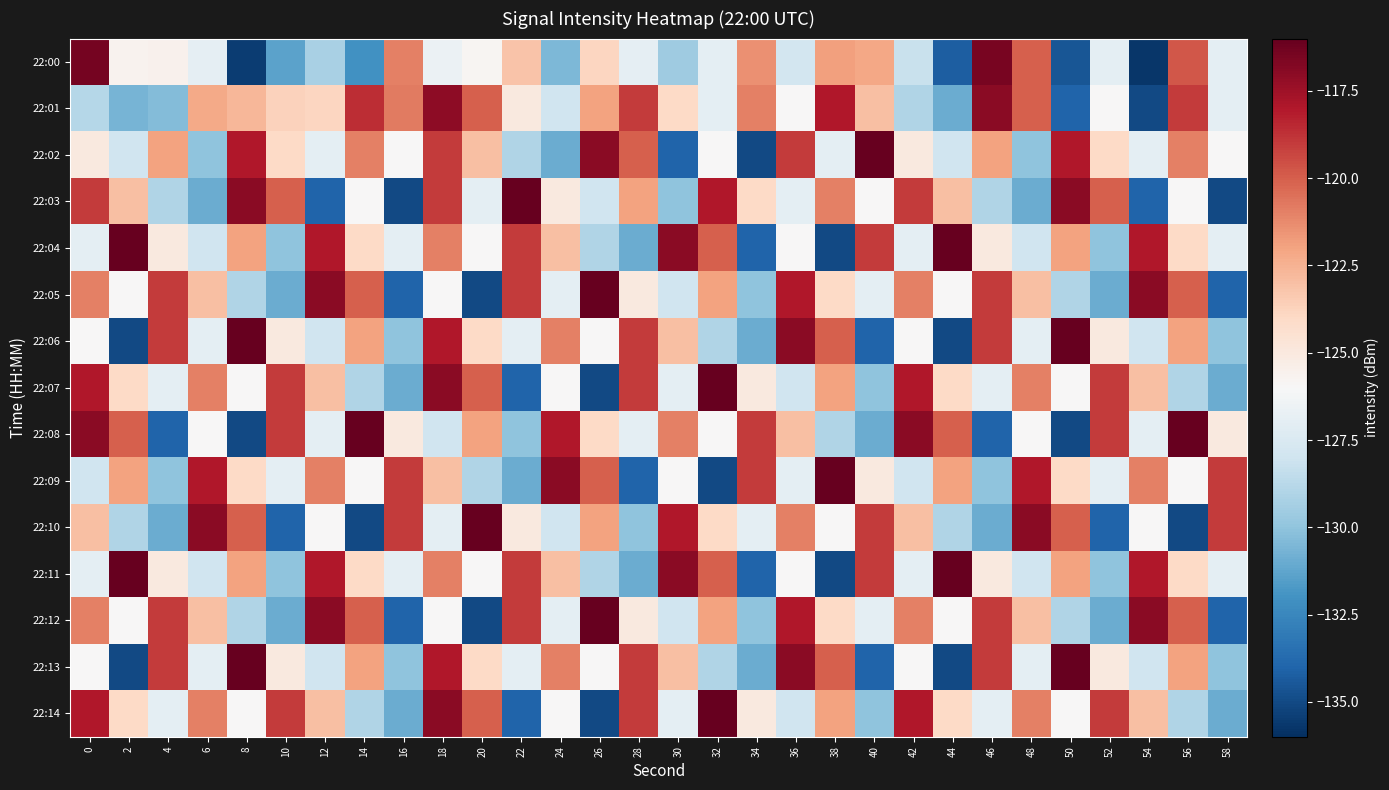

At which category is the sum across all series the highest?

18